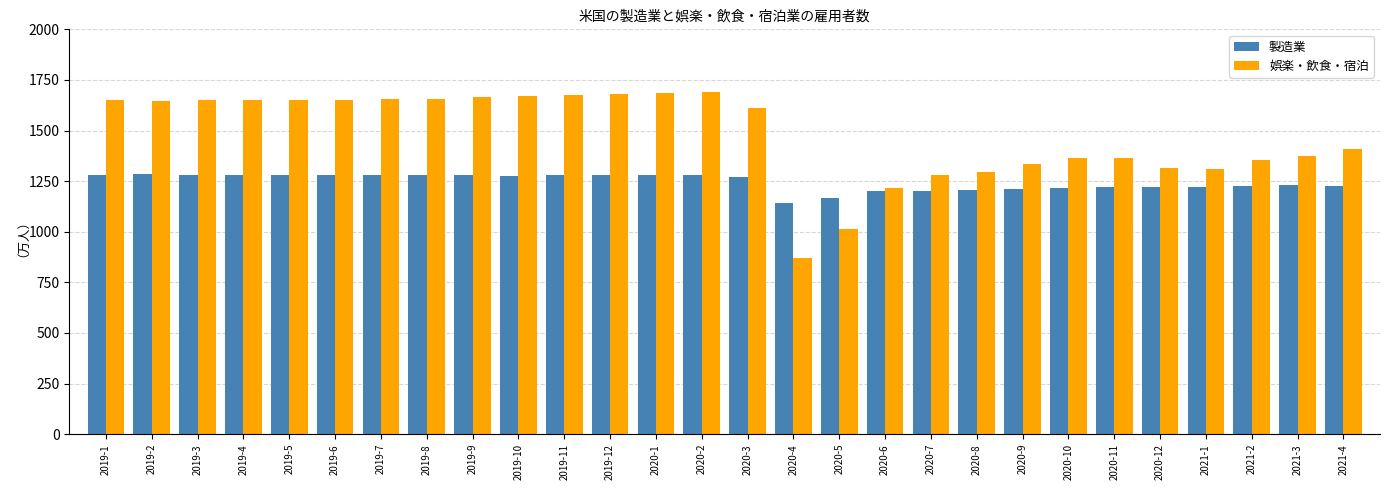

What is the minimum value for 娯楽・飲食・宿泊?

869.1